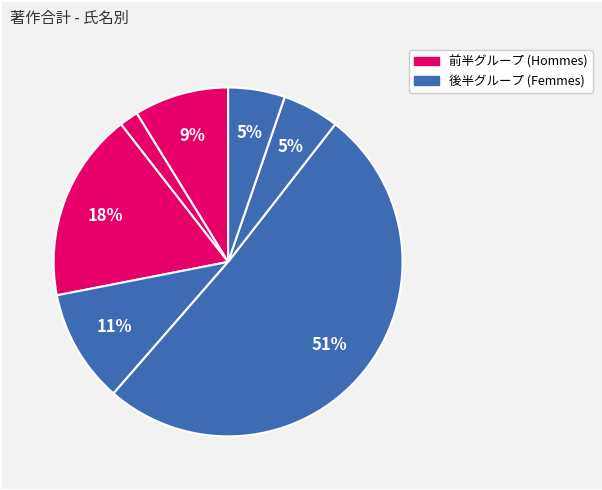

Rank the categories by value from lowest to highest.

山際 将具, 加治佐 平, 八木下 史敏, 吉井 一倫, 大塚 邦紘, 永松 謙太郎, 白井 昭博, 南川 丈夫